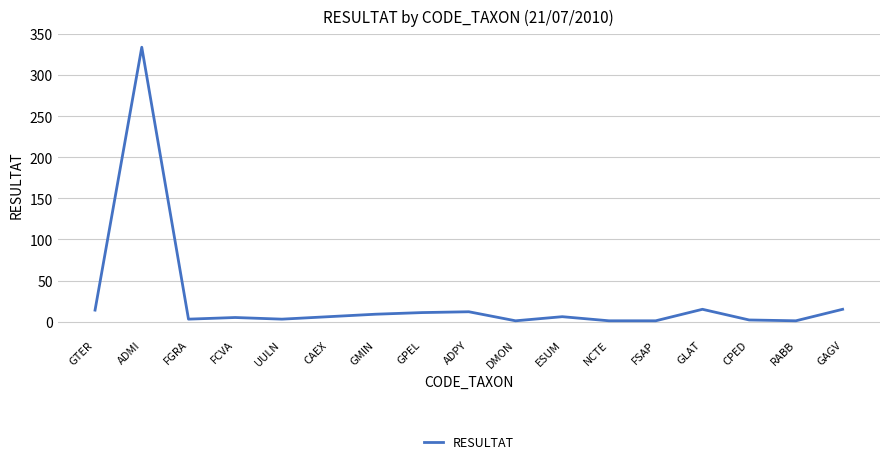

Is it true that the value at ADMI is 515?

False